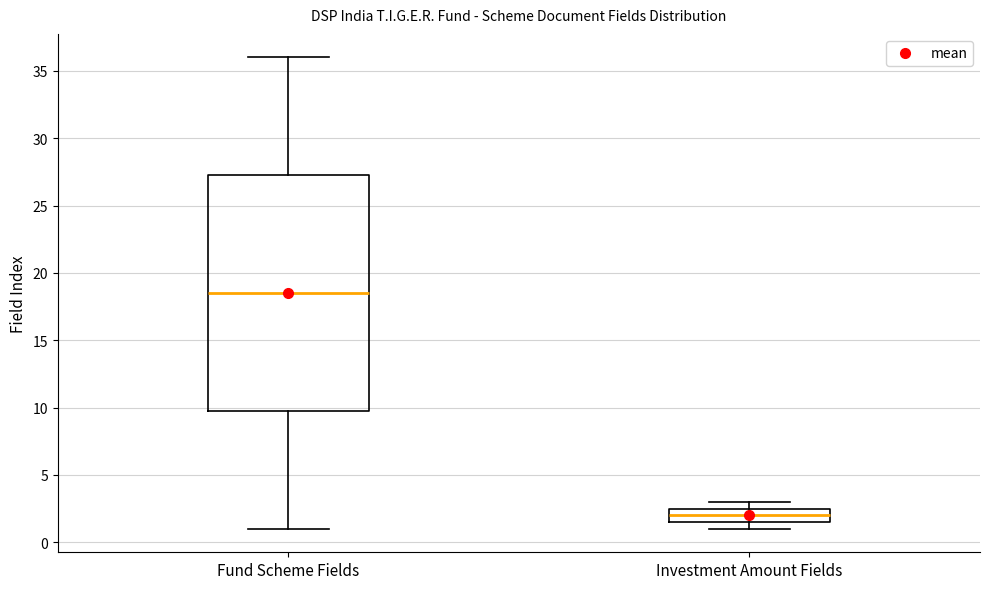

Where does the upper whisker of the box for Fund Scheme Fields end on the y-axis? The values are not printed on the chart, so give them approximately, as read against the axis.

36.0